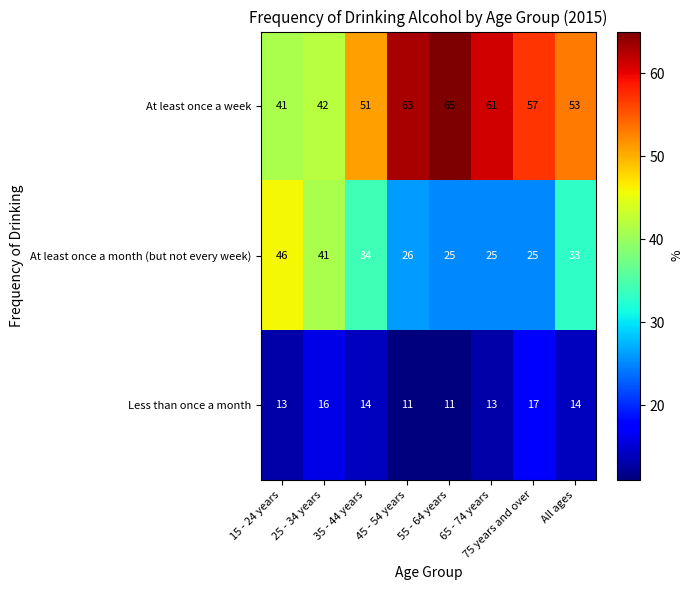

What is the difference between the Less than once a month values at 35 - 44 years and 45 - 54 years?

3